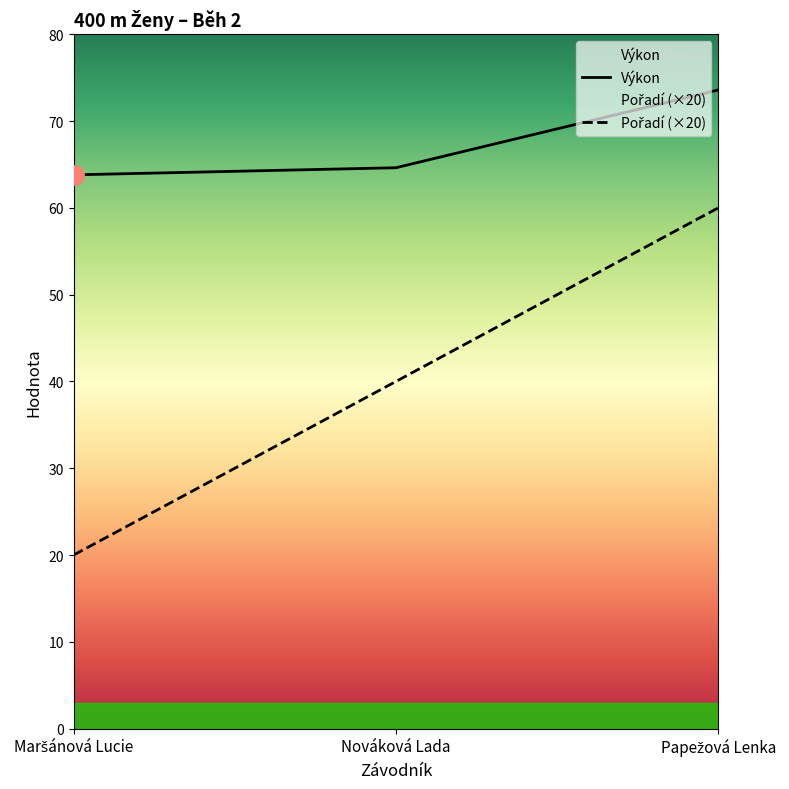

Read the Pořadí (×20) value at Nováková Lada.

40.0